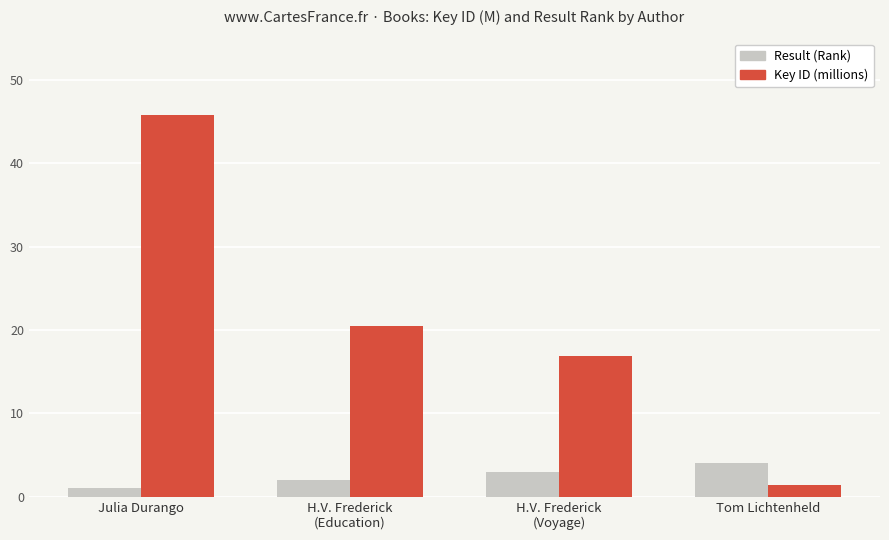

The Result (Rank) series shows 3.0 at H.V. Frederick
(Voyage). True or false?

True